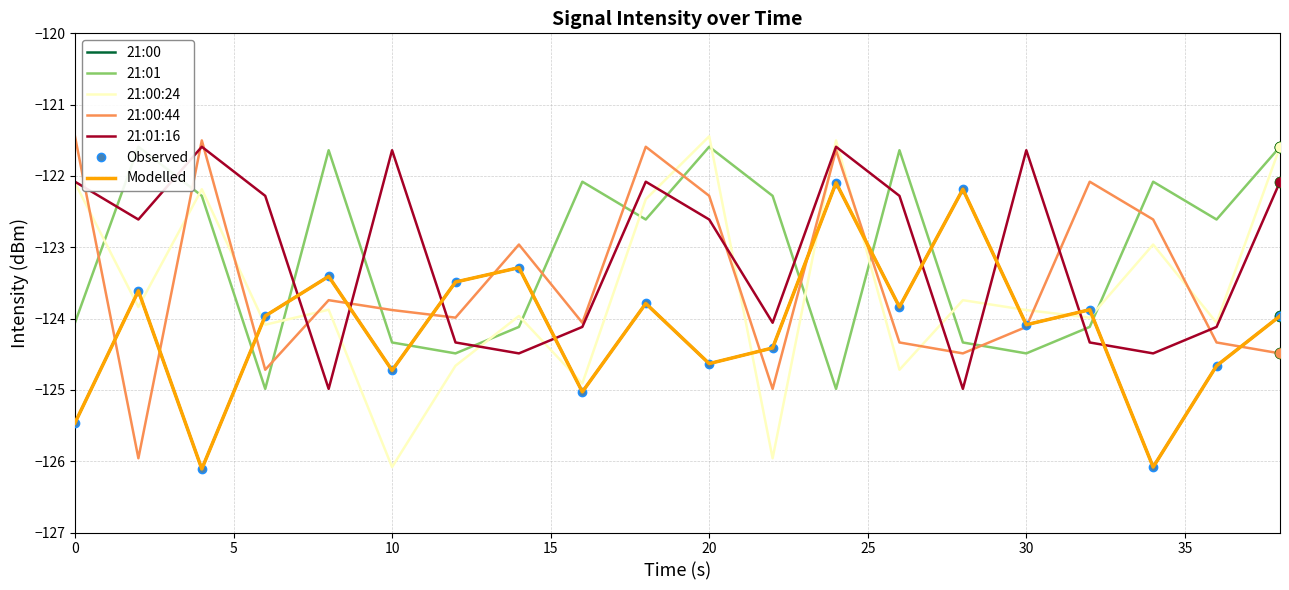

The value of 21:00 at 4 is -75.7. True or false?

False